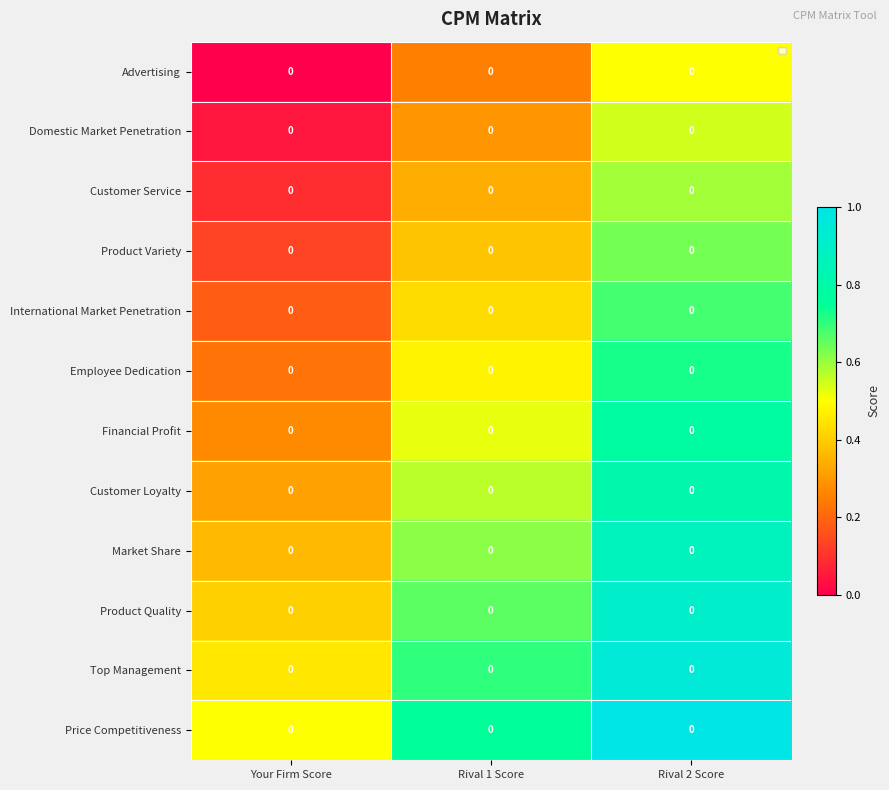

Which series has the largest total across all categories?

Price Competitiveness